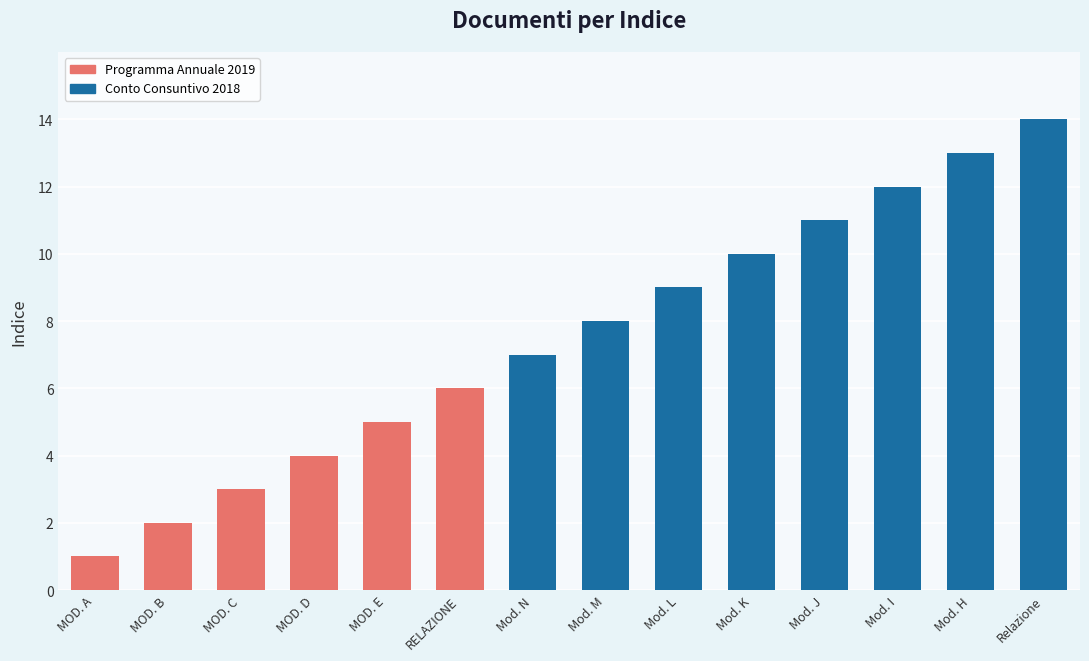

True or false: the data shows 6 at MOD. D.

False